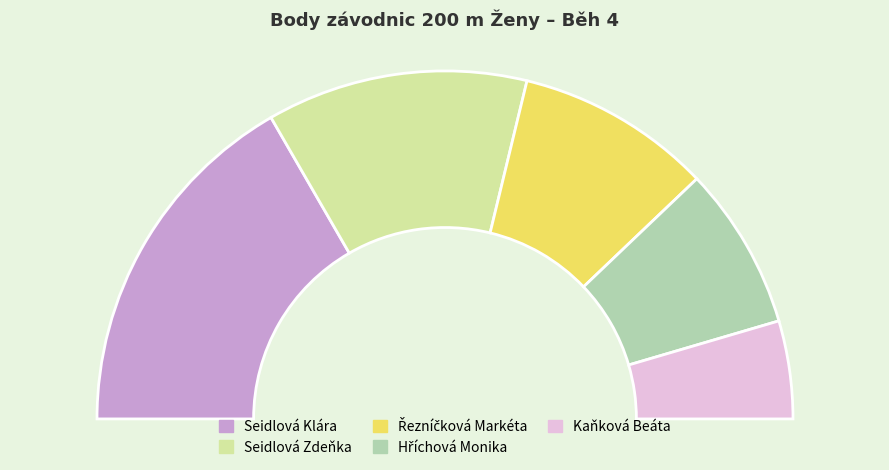

To the nearest percent, what percentage of the pie is Hříchová Monika?

15%